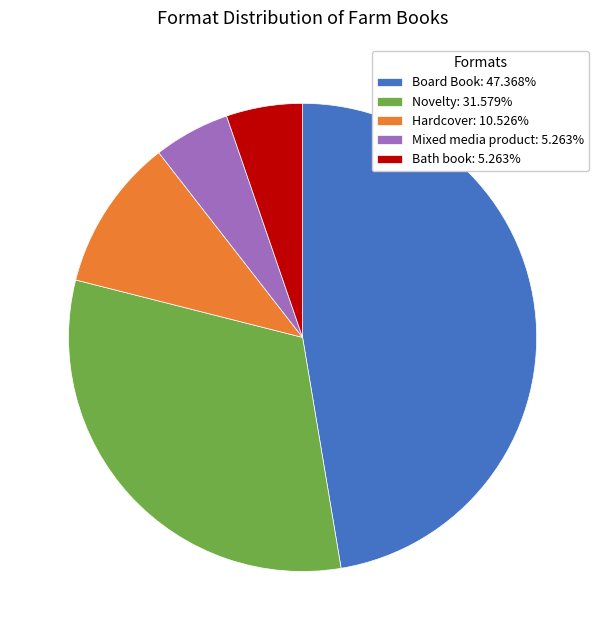

True or false: Bath book accounts for 17% of the total.

False